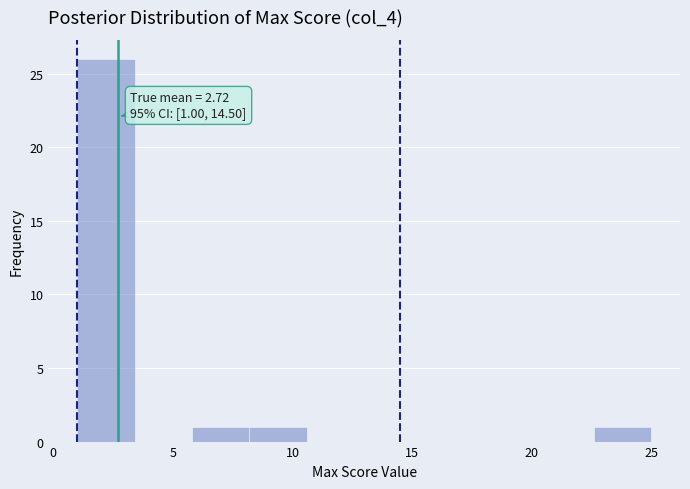

Which range on the x-axis has the tallest bar?

1.0 to 3.4